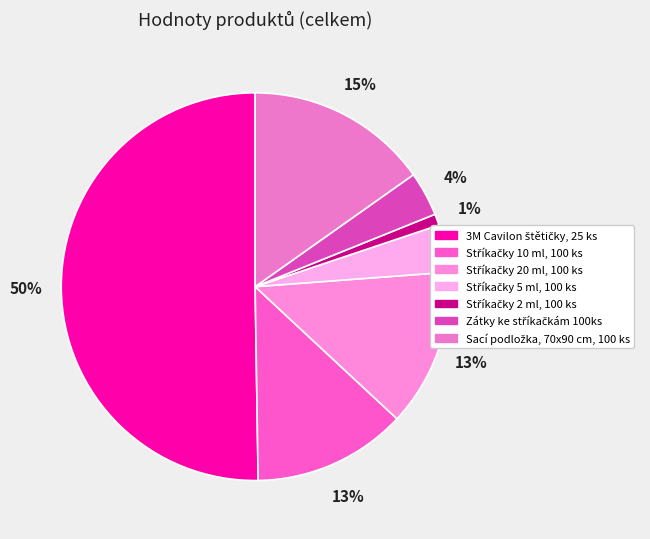

How many slices are in this pie chart?

7